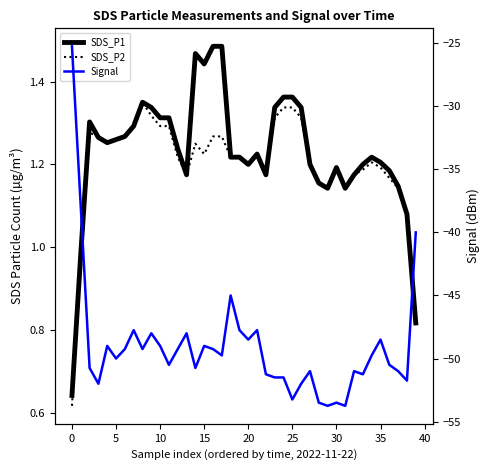

Reading left to right, transcribe all the data shown in this chart.

SDS_P1: 0.6	1.0	1.3	1.3	1.3	1.3	1.3	1.3	1.4	1.3	1.3	1.3	1.2	1.2	1.5	1.4	1.5	1.5	1.2	1.2	1.2	1.2	1.2	1.3	1.4	1.4	1.3	1.2	1.2	1.1	1.2	1.1	1.2	1.2	1.2	1.2	1.2	1.1	1.1	0.8
SDS_P2: 0.6	1.0	1.3	1.3	1.3	1.3	1.3	1.3	1.4	1.3	1.3	1.3	1.2	1.2	1.2	1.2	1.3	1.3	1.2	1.2	1.2	1.2	1.2	1.3	1.3	1.3	1.3	1.2	1.2	1.1	1.2	1.1	1.2	1.2	1.2	1.2	1.2	1.1	1.1	0.8
Signal: -25.2	-38.0	-50.8	-52.0	-49.0	-50.0	-49.2	-47.8	-49.2	-48.0	-49.0	-50.5	-49.2	-48.0	-50.8	-49.0	-49.2	-49.8	-45.0	-47.8	-48.5	-47.8	-51.2	-51.5	-51.5	-53.2	-52.0	-51.0	-53.5	-53.8	-53.5	-53.8	-51.0	-51.2	-49.8	-48.5	-50.5	-51.0	-51.8	-40.0